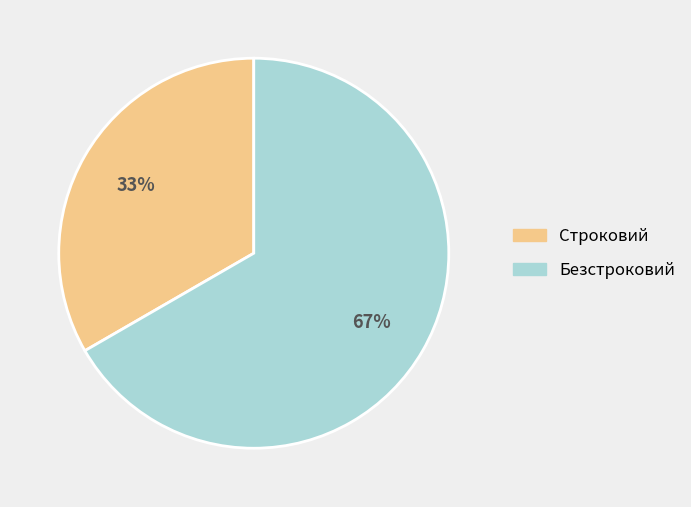

Which has a higher value, Строковий or Безстроковий?

Безстроковий